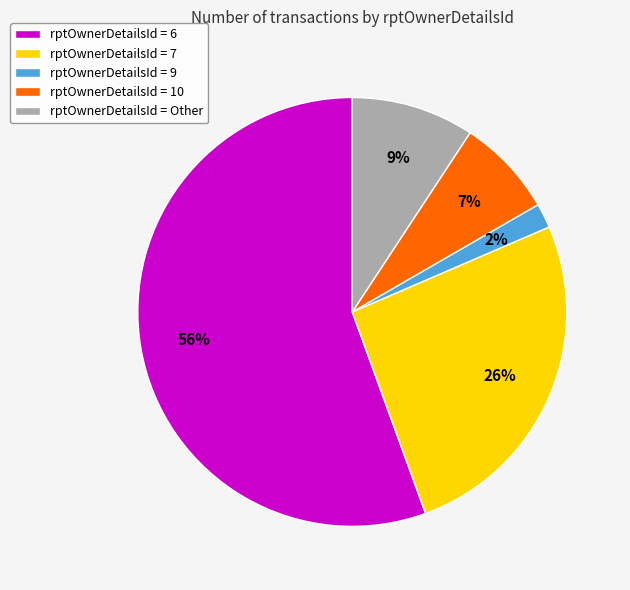

Does any single category account for the majority?

Yes